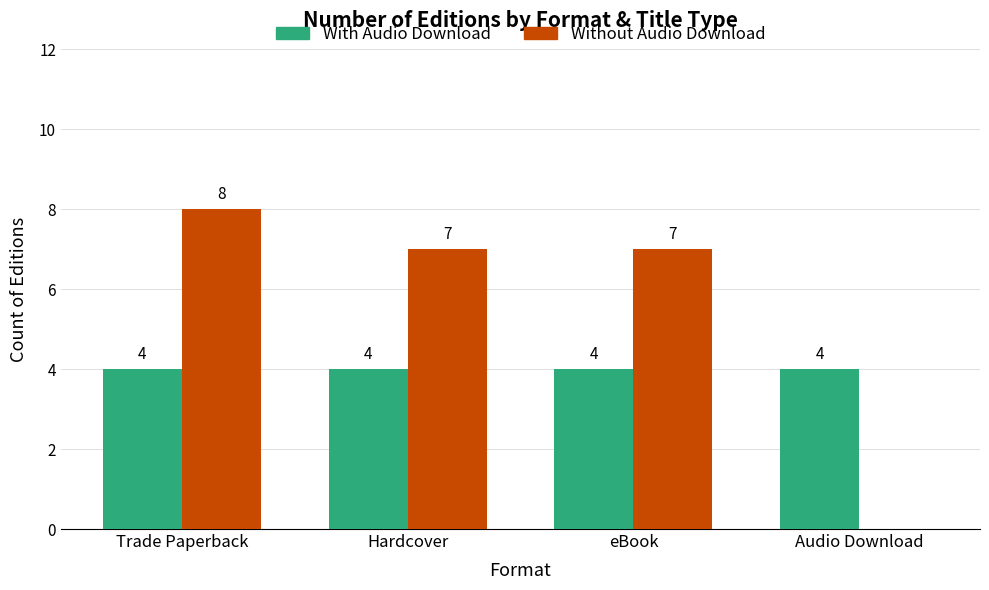

Between Trade Paperback and Hardcover, which series saw the biggest shift?

Without Audio Download